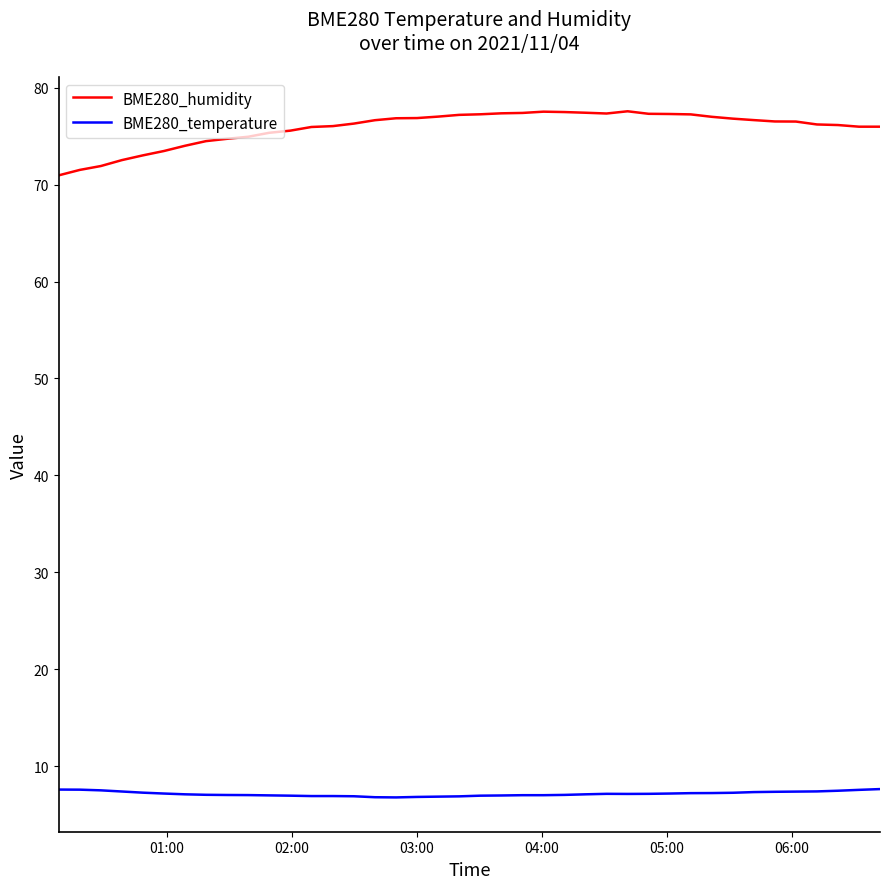

Which series has the largest total across all categories?

BME280_humidity